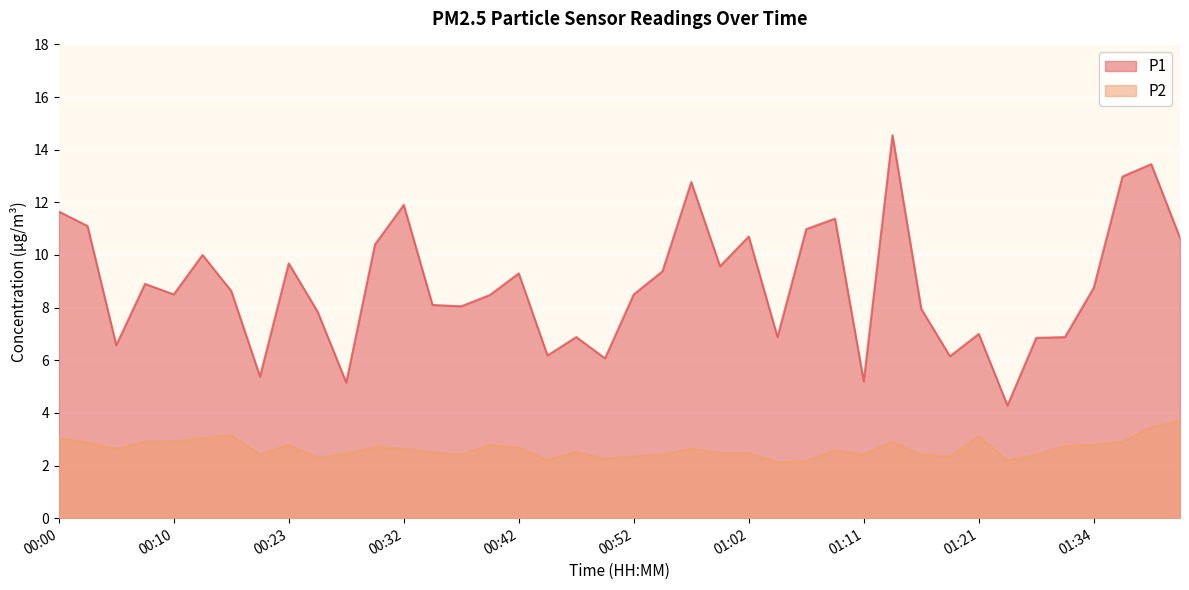

What is the highest value of the P2 series?

3.7